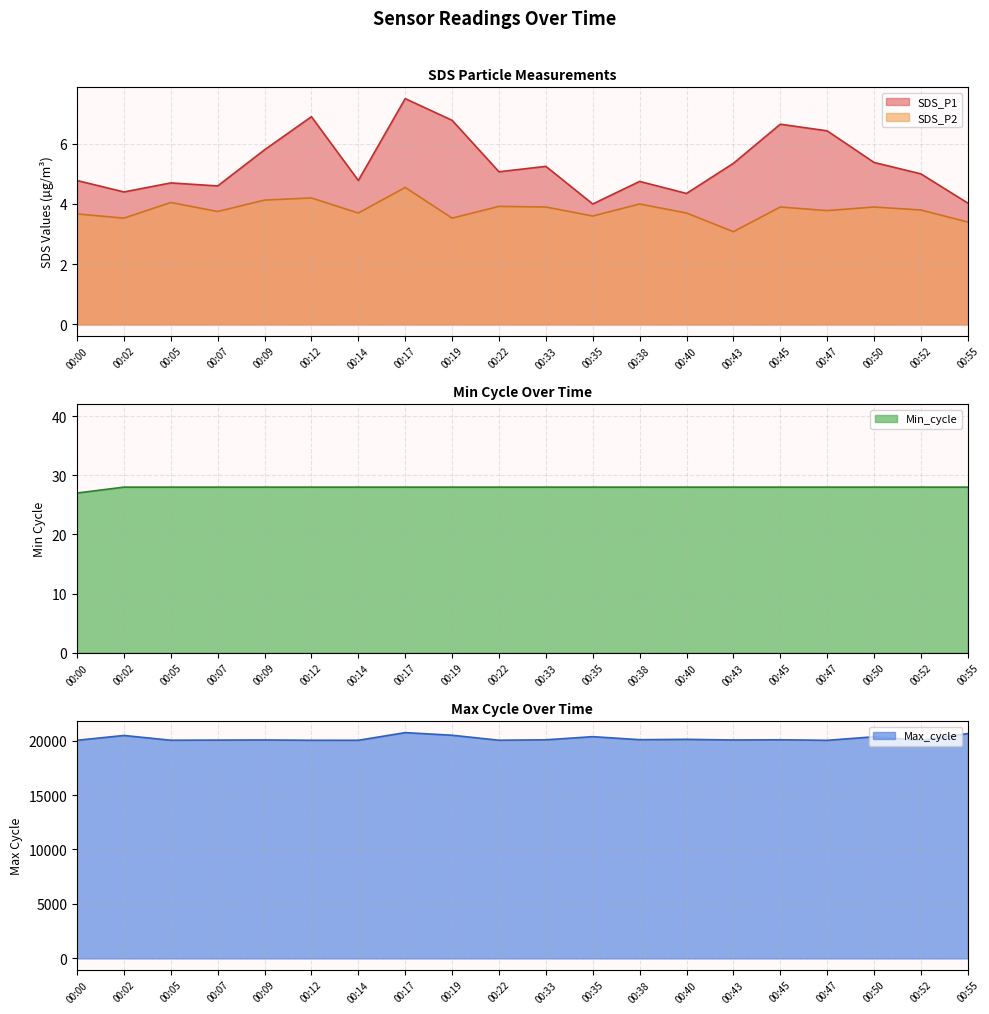

True or false: SDS_P1 and Min_cycle intersect in this chart.

False